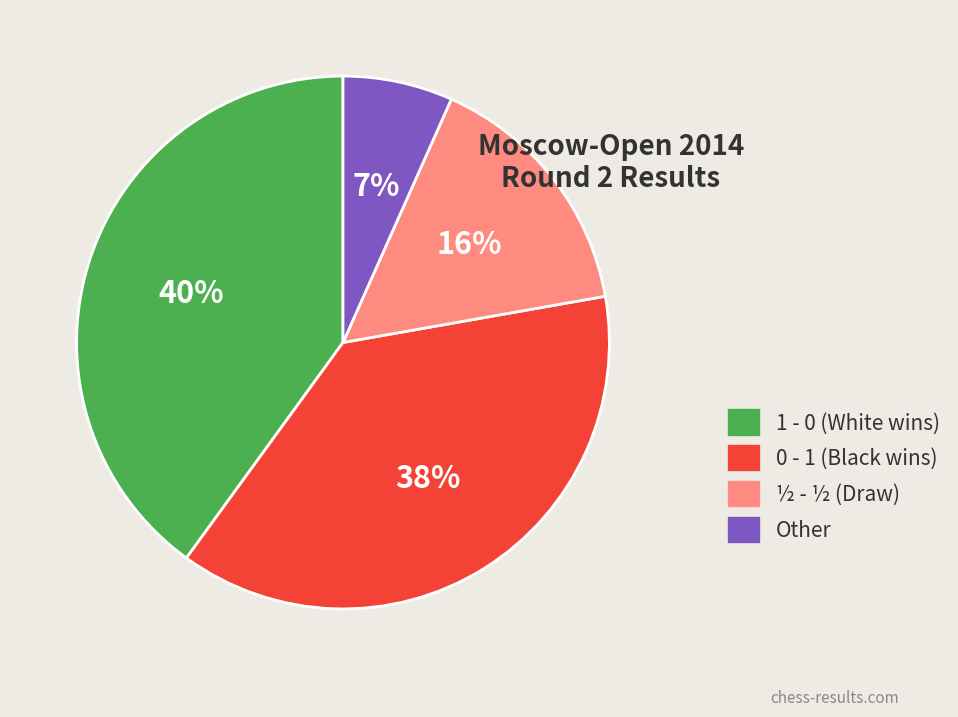

Is ½ - ½ the majority of the pie?

No